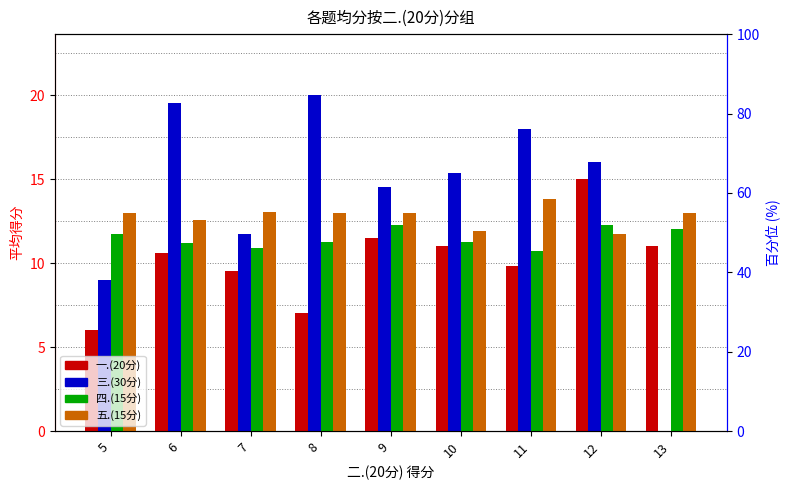

Does the chart contain stacked bars?

No